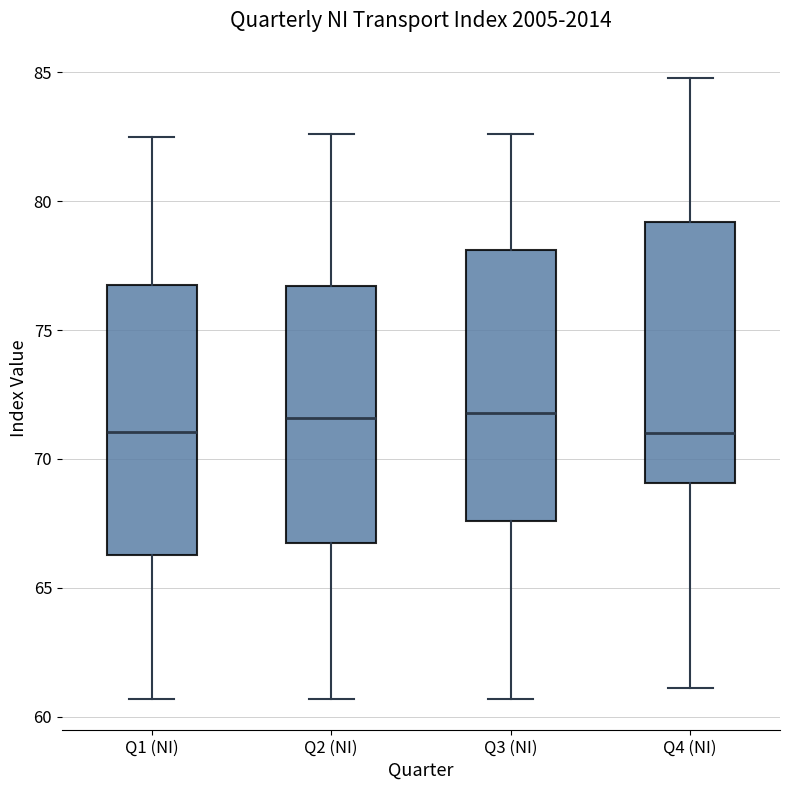

Reading left to right, read every box against the y-axis: the position of its median line, the range the box covers, and the ends of its whiskers. The values are not printed on the chart, so give them approximately, as read against the axis.

Q1 (NI): median 71.0, box 66.5 to 77.0, whiskers 60.5 to 82.5
Q2 (NI): median 71.5, box 66.5 to 76.5, whiskers 60.5 to 82.5
Q3 (NI): median 72.0, box 67.5 to 78.0, whiskers 60.5 to 82.5
Q4 (NI): median 71.0, box 69.0 to 79.0, whiskers 61.0 to 85.0